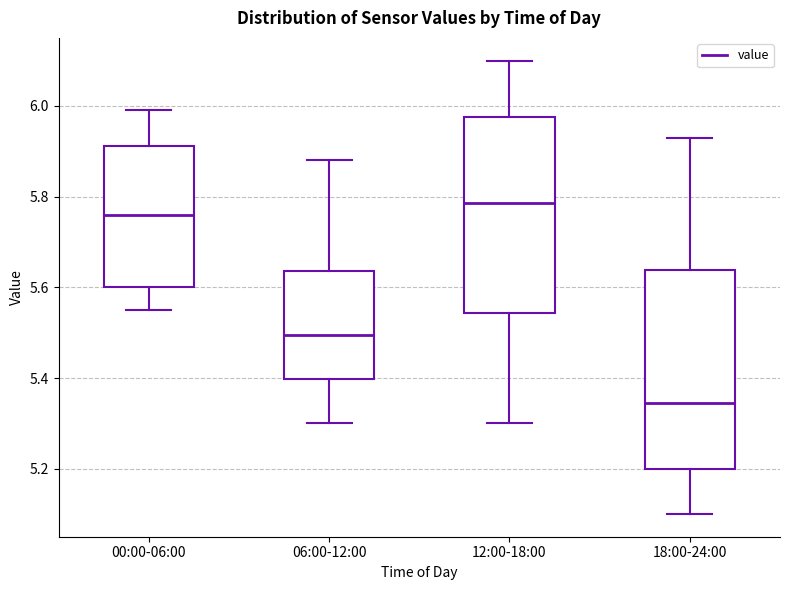

Where does the lower whisker of the box for 06:00-12:00 end on the y-axis? The values are not printed on the chart, so give them approximately, as read against the axis.

5.30